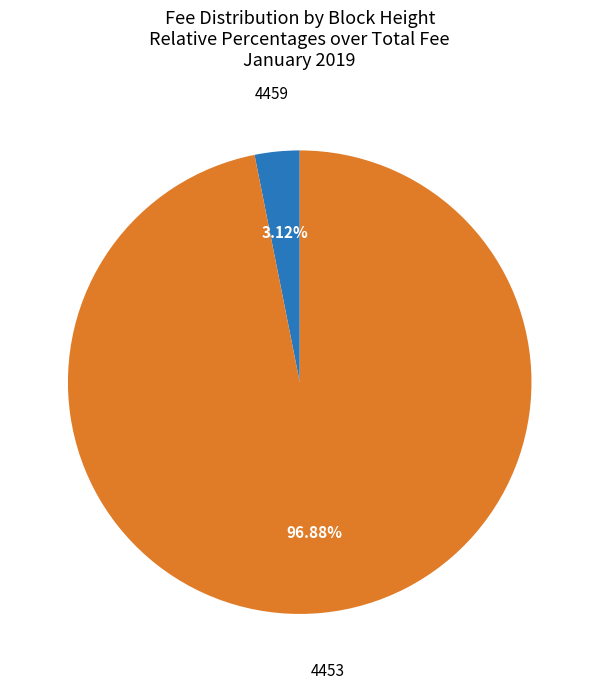

Is there any slice that represents more than half of the pie?

Yes